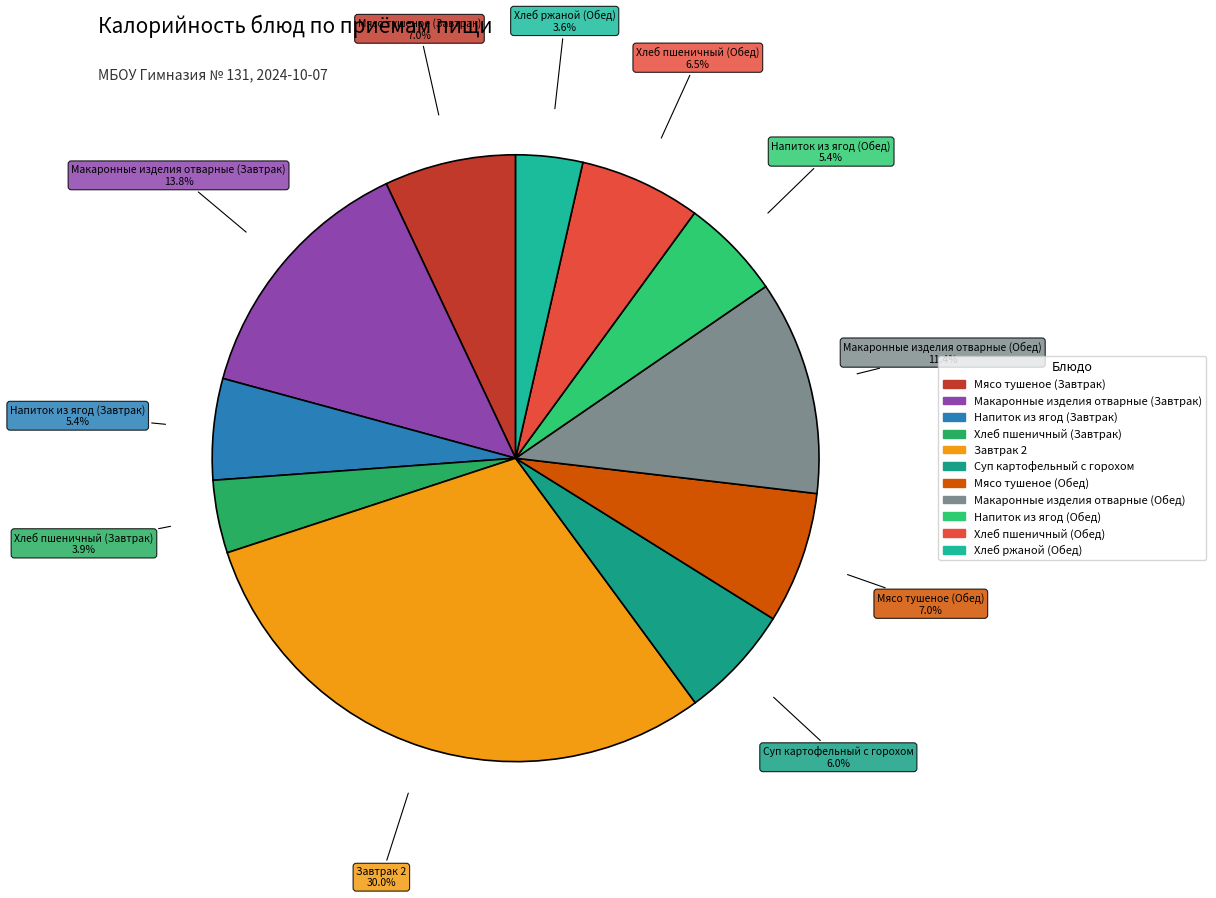

How many segments does this pie chart have?

11